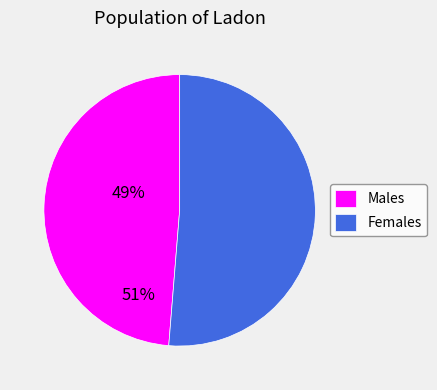

True or false: Females accounts for 66% of the total.

False